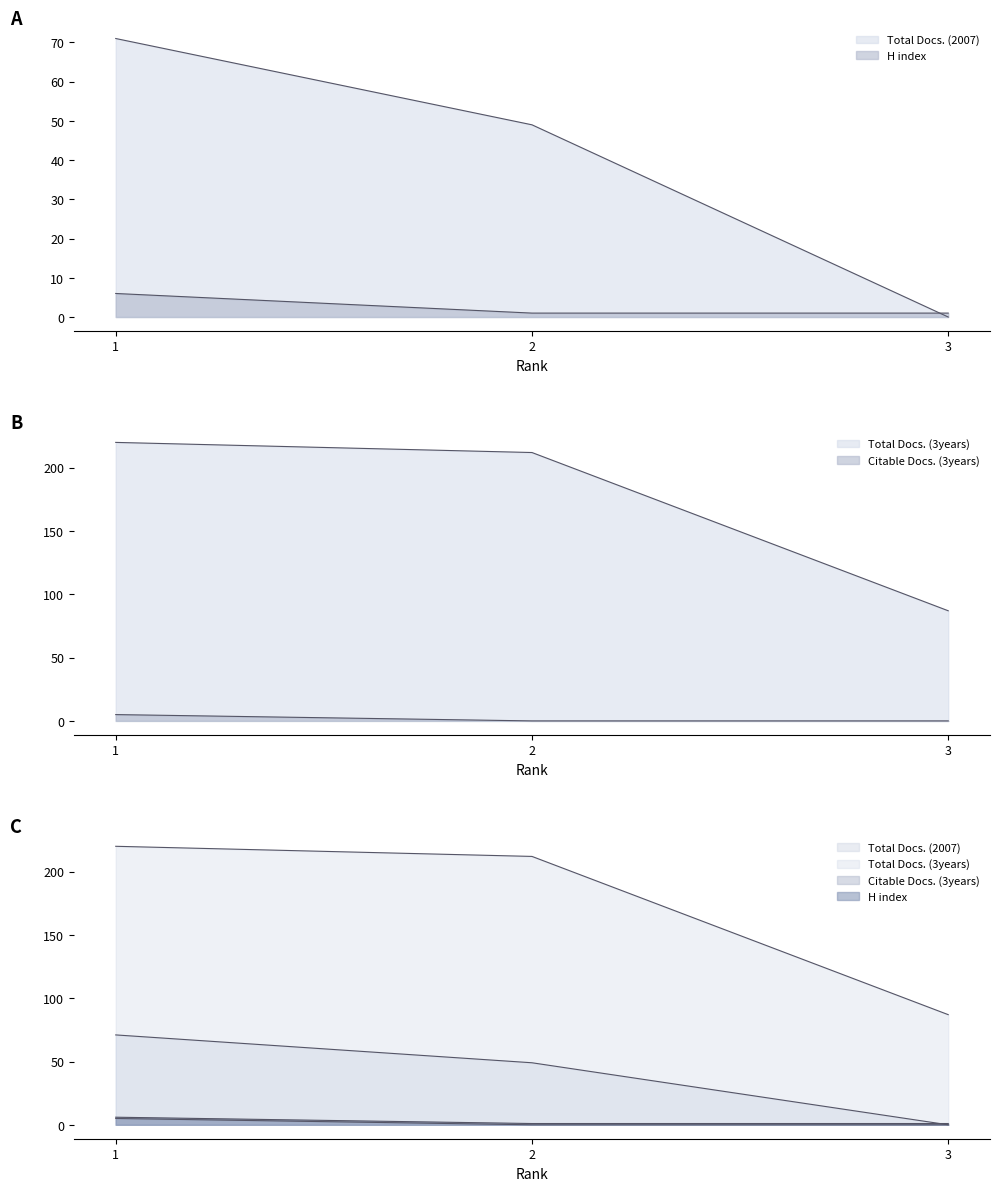

What are all the series names shown in the legend?

Total Docs. (2007), Total Docs. (3years), Citable Docs. (3years), H index